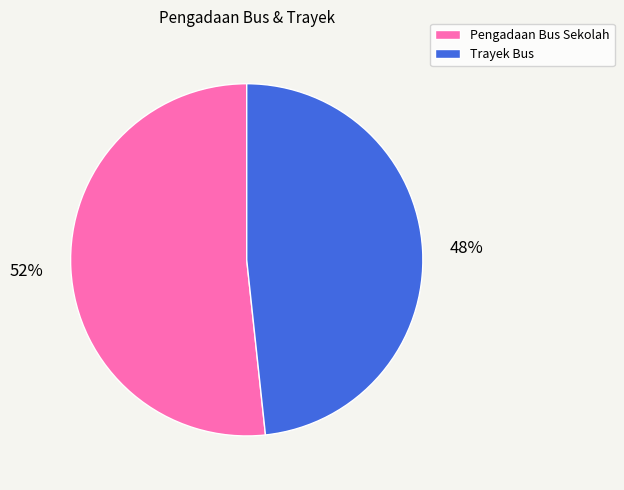

Does any single category account for the majority?

Yes